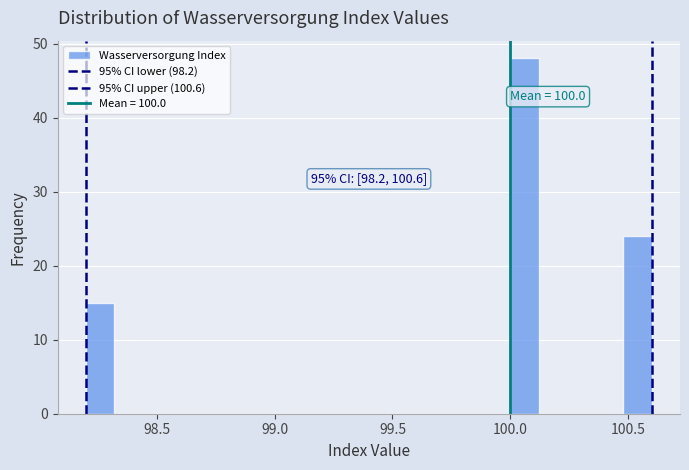

Around what value on the x-axis is the tallest bar? Give the approximate position of its centre, as read against the axis.

100.05